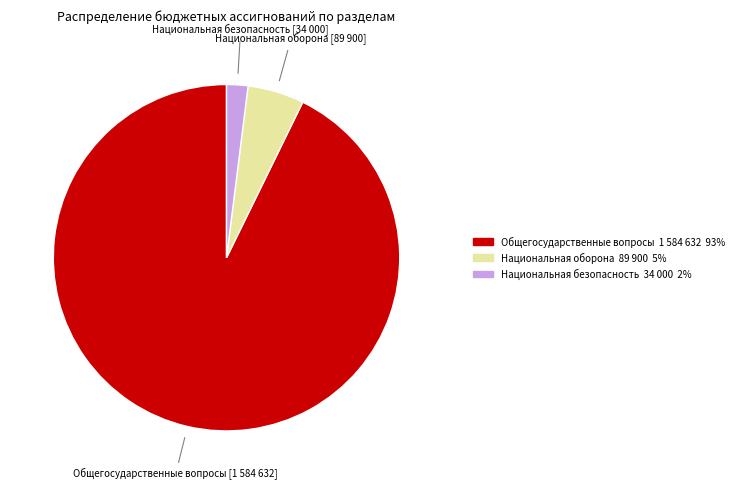

What is the ratio of the value at Общегосударственные вопросы to the value at Национальная безопасность?

46.6